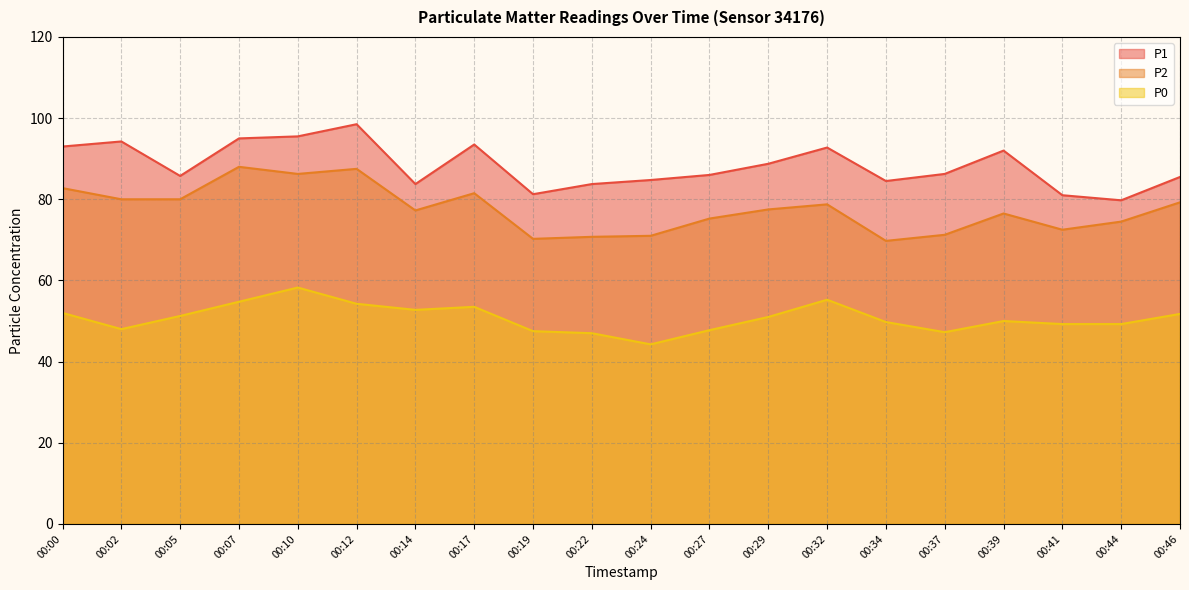

What is the maximum value for P2?

88.0